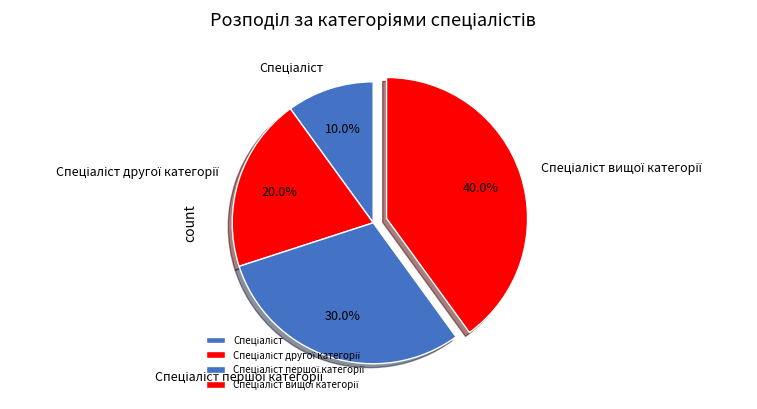

Does any single category account for the majority?

No